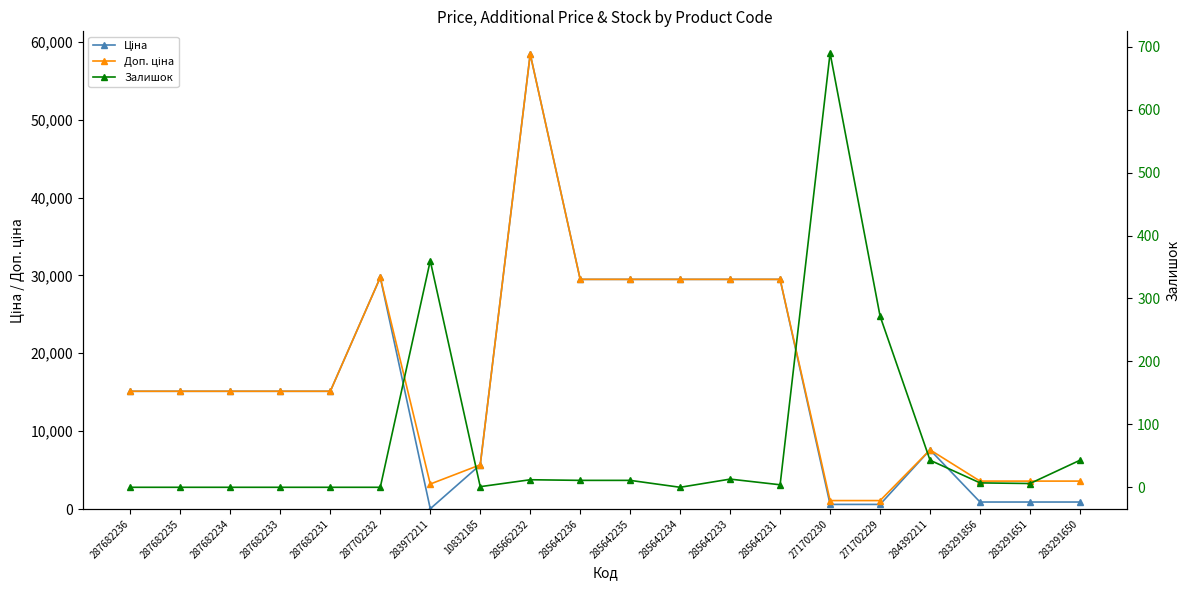

Which has a higher value, 287682235 or 271702229?

287682235